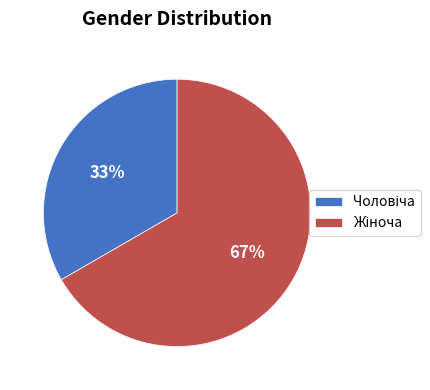

Count the number of slices in the pie.

2